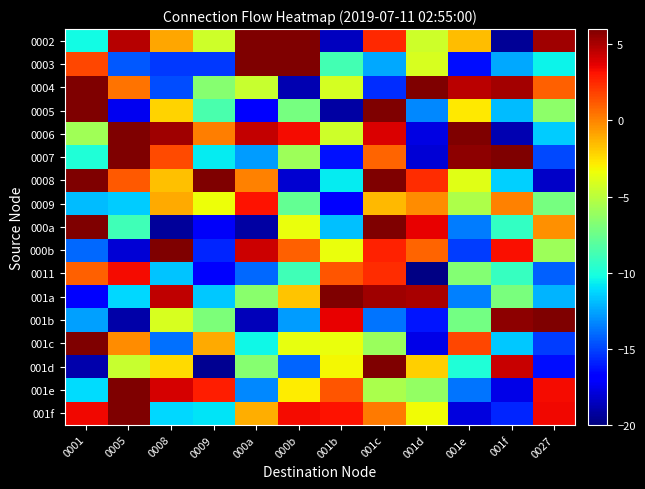

At which category is the sum across all series the highest?

001c